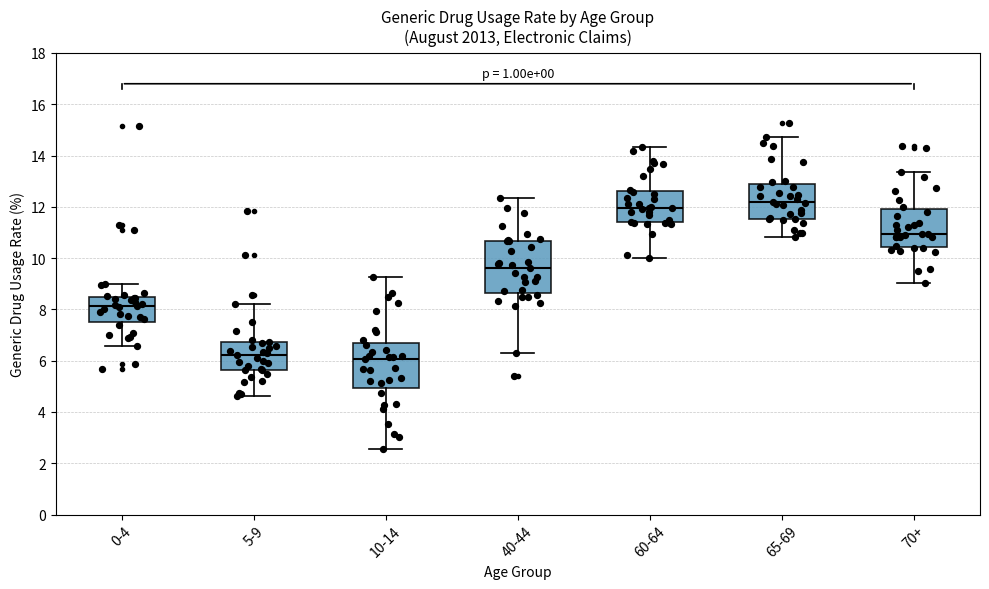

Reading left to right, read every box against the y-axis: the position of its median line, the range the box covers, and the ends of its whiskers. The values are not printed on the chart, so give them approximately, as read against the axis.

0-4: median 8.2, box 7.6 to 8.4, whiskers 6.6 to 9.0
5-9: median 6.2, box 5.6 to 6.8, whiskers 4.6 to 8.2
10-14: median 6.0, box 5.0 to 6.8, whiskers 2.6 to 9.2
40-44: median 9.6, box 8.6 to 10.6, whiskers 6.4 to 12.4
60-64: median 12.0, box 11.4 to 12.6, whiskers 10.0 to 14.4
65-69: median 12.2, box 11.6 to 12.8, whiskers 10.8 to 14.8
70+: median 11.0, box 10.4 to 12.0, whiskers 9.0 to 13.4